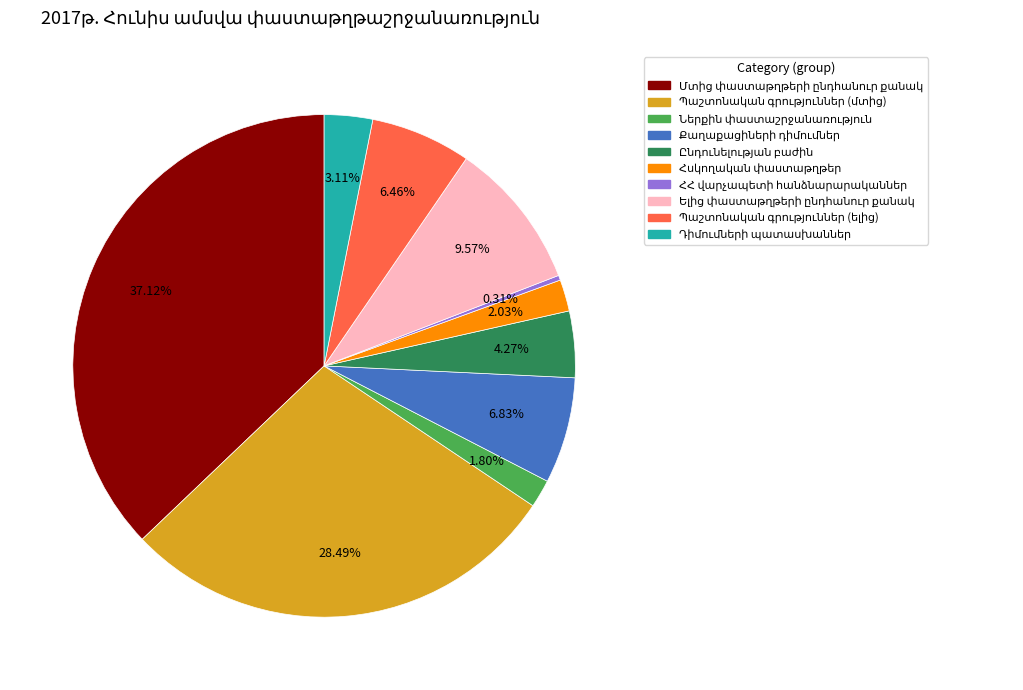

To the nearest percent, what is the average slice percentage?

10%